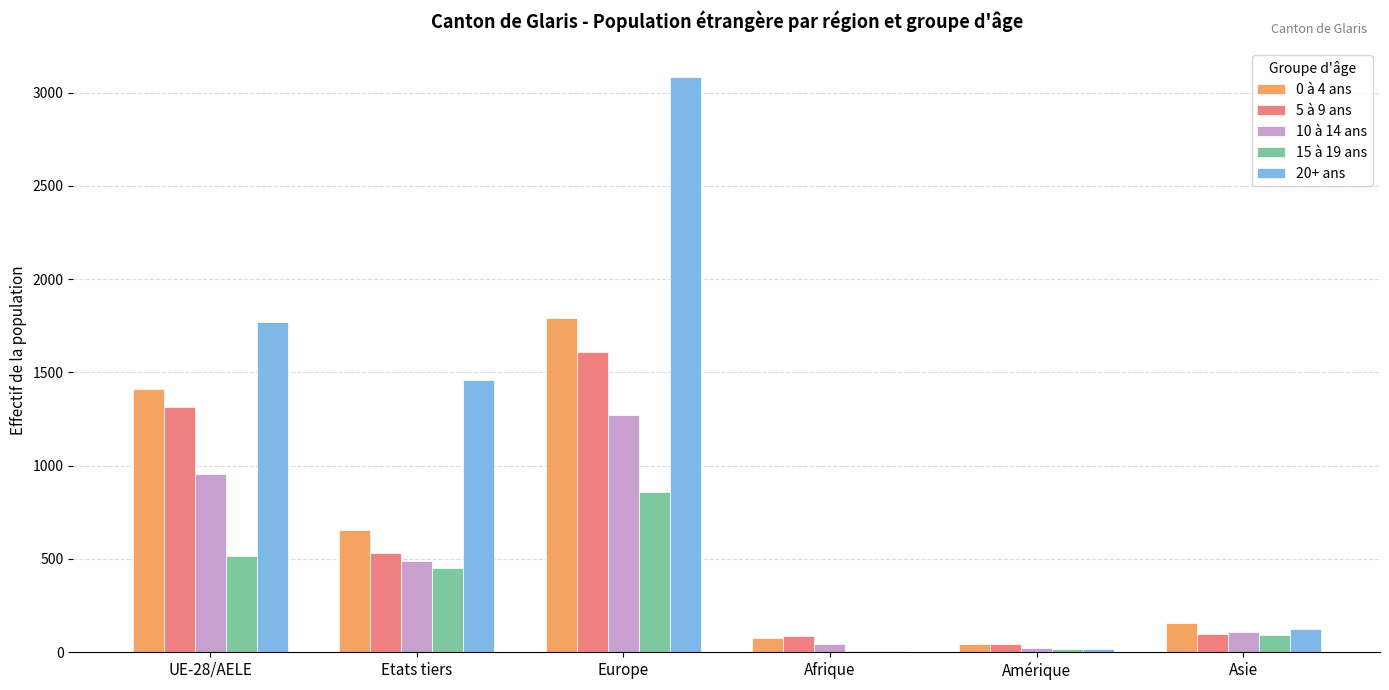

True or false: 20+ ans has a value of 3082 at Europe.

True